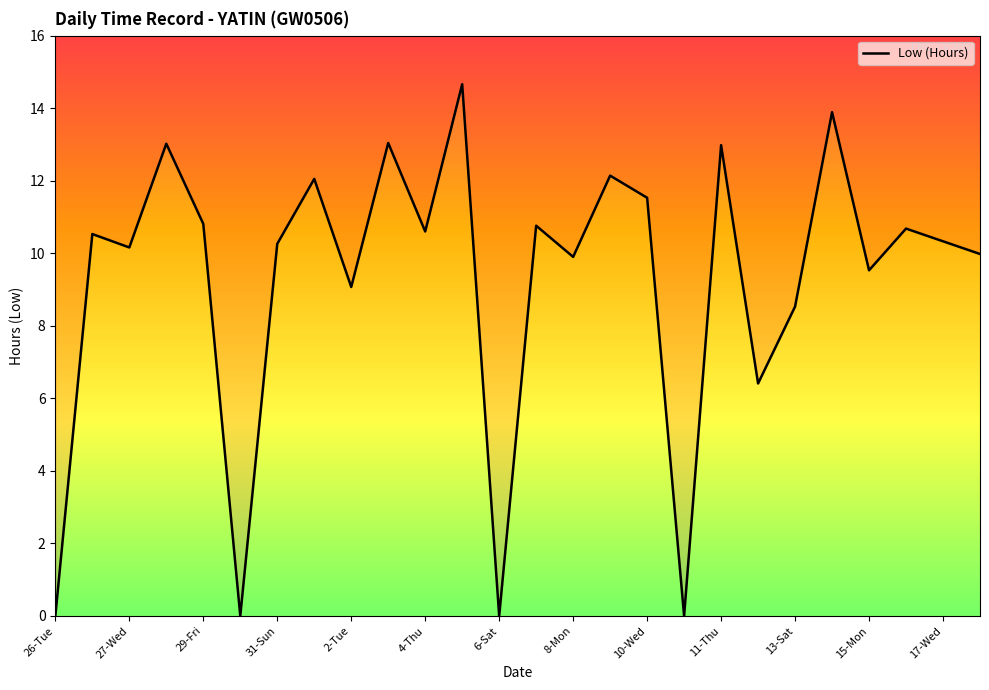

The chart shows a value of 17.7 at 11-Thu. True or false?

False